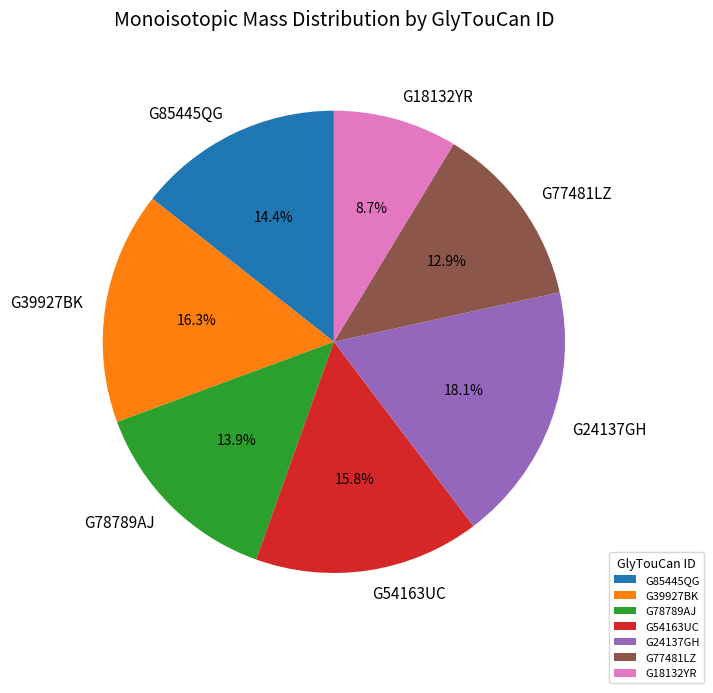

Count the number of slices in the pie.

7